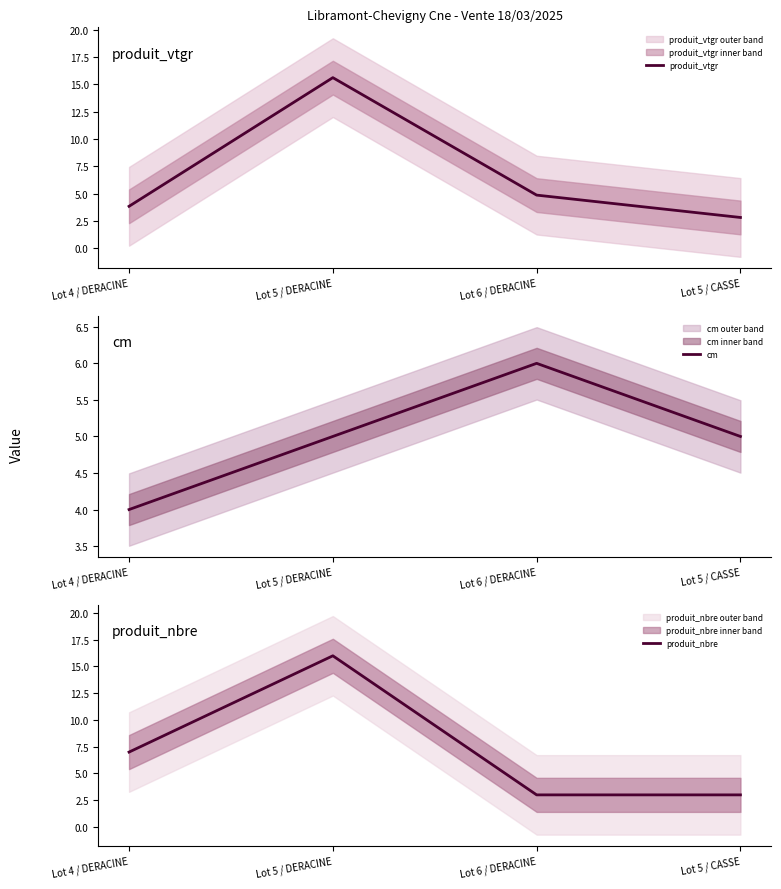

Rank the series by their maximum value, from highest to lowest.

produit_nbre, produit_vtgr, cm